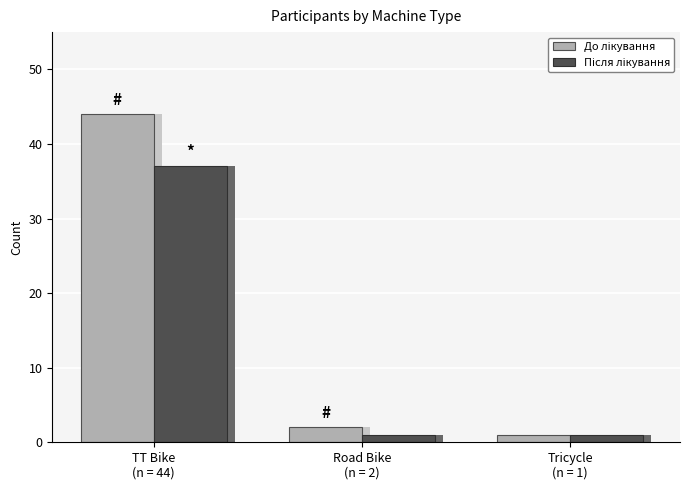

The До лікування series shows 44 at TT Bike
(n = 44). True or false?

True